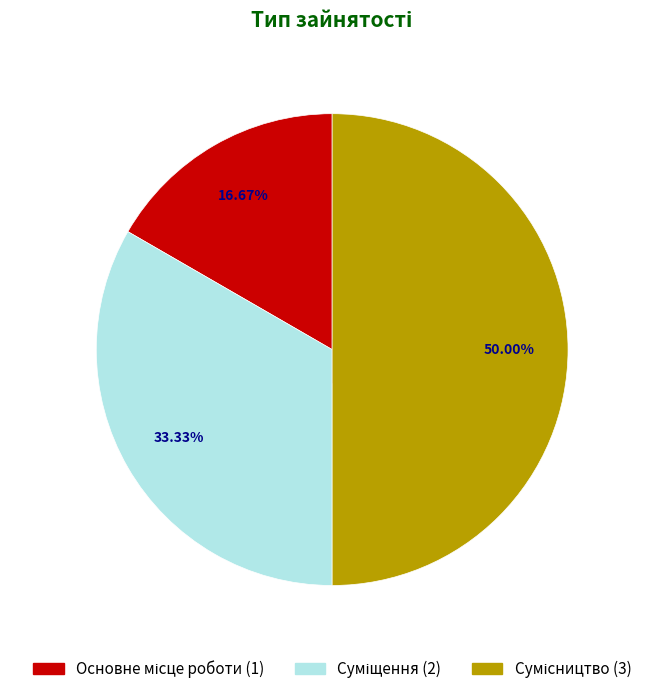

Which has a higher value, Основне місце роботи or Суміщення?

Суміщення